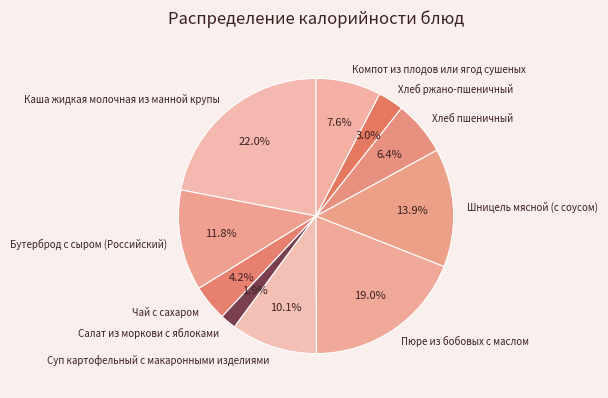

The Салат из моркови с яблоками slice represents 16% of the pie. True or false?

False